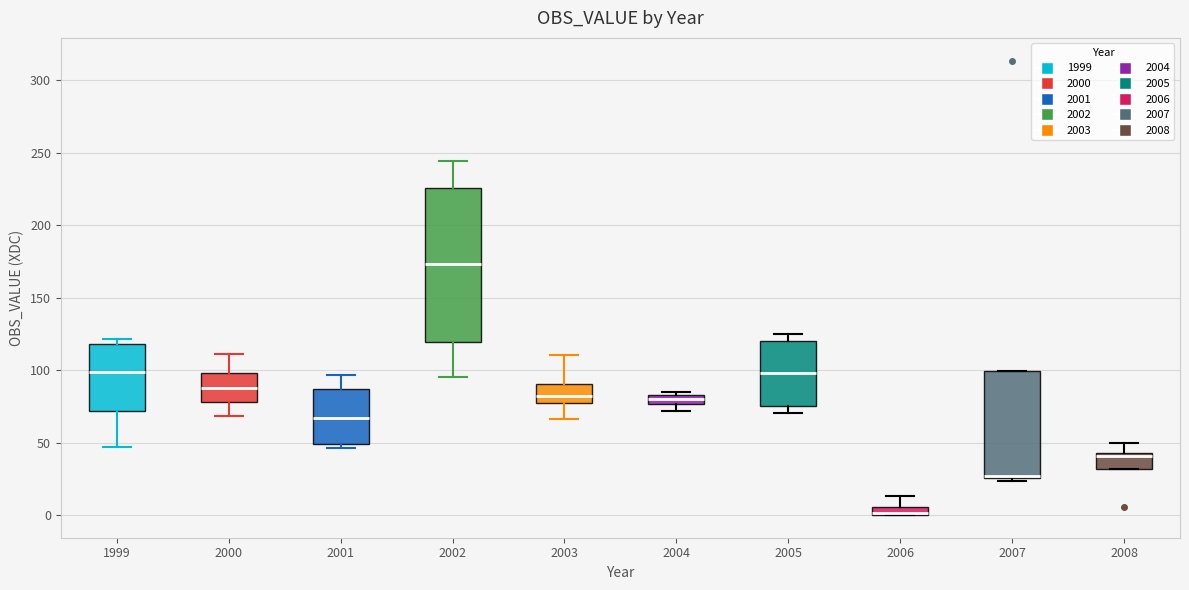

Which box's median line is the lowest?

2006